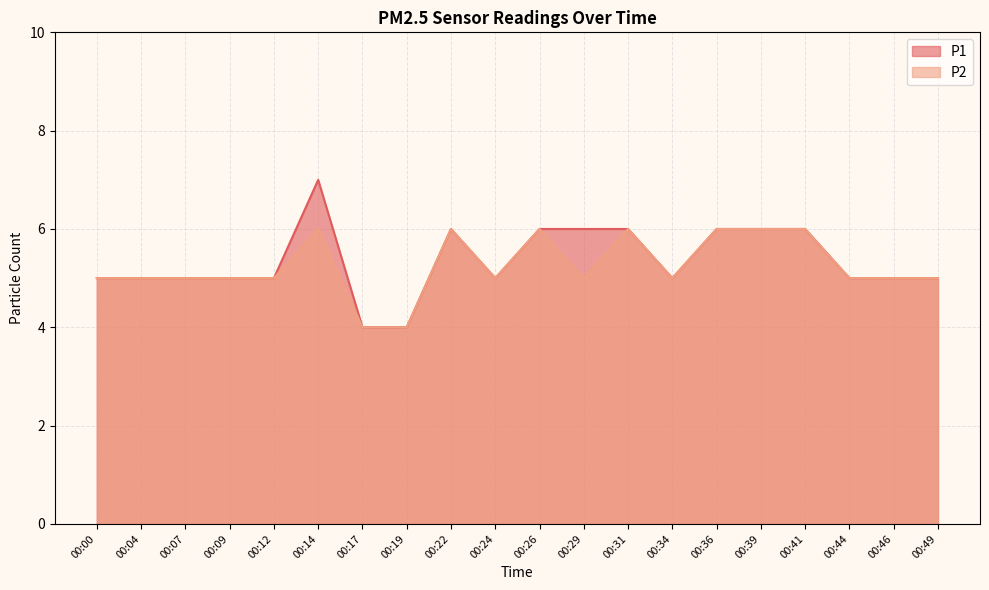

What is the sum of the P1 values at 00:41 and 00:46?

11